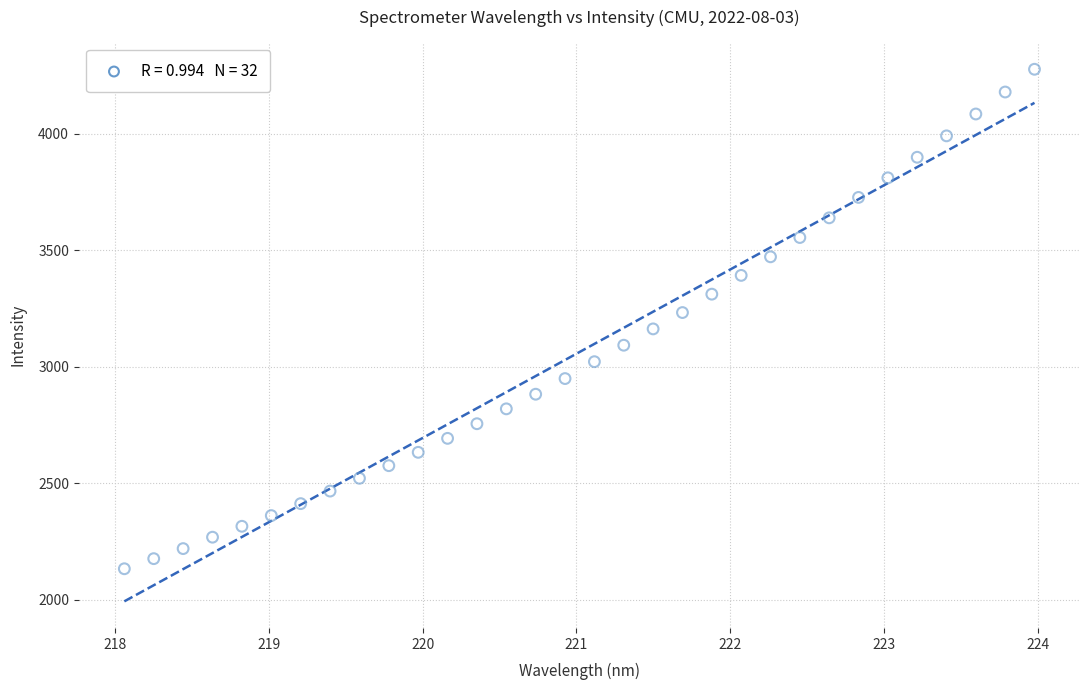

What is the range of Y values (max minus min)?

2143.0